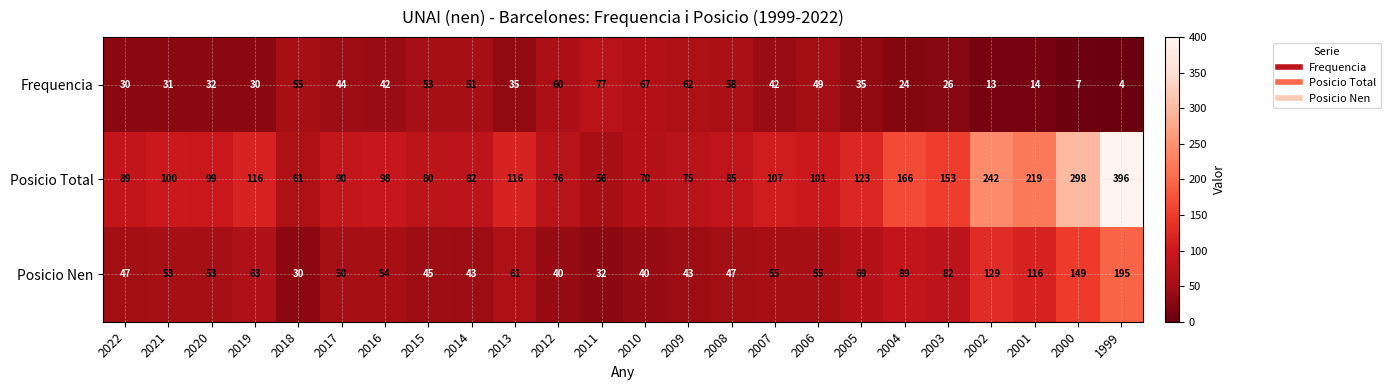

Where does the Frequencia series first go above 42?

2018